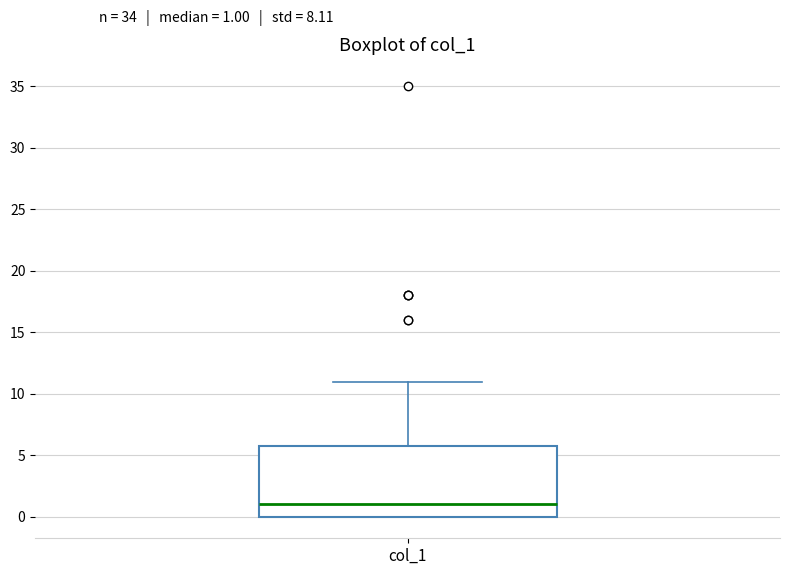

Read this box plot against the y-axis: the position of the median line, the range covered by the box, and the ends of both whiskers. The values are not printed on the chart, so give them approximately, as read against the axis.

median 1, box 0 to 6, whiskers 0 to 11